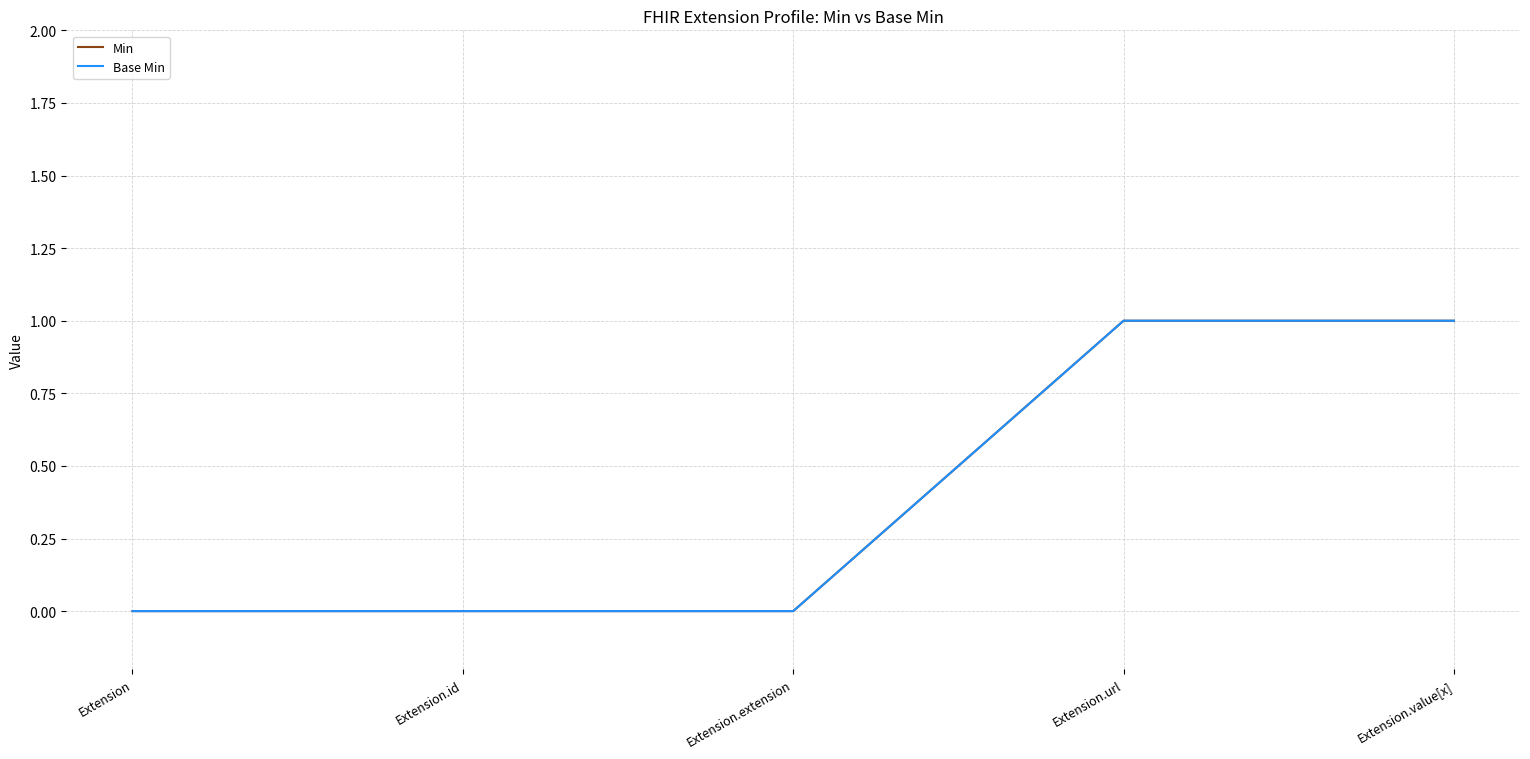

Reading right to left, list all the values displayed in this chart.

Min: 1	1	0	0	0
Base Min: 1	1	0	0	0